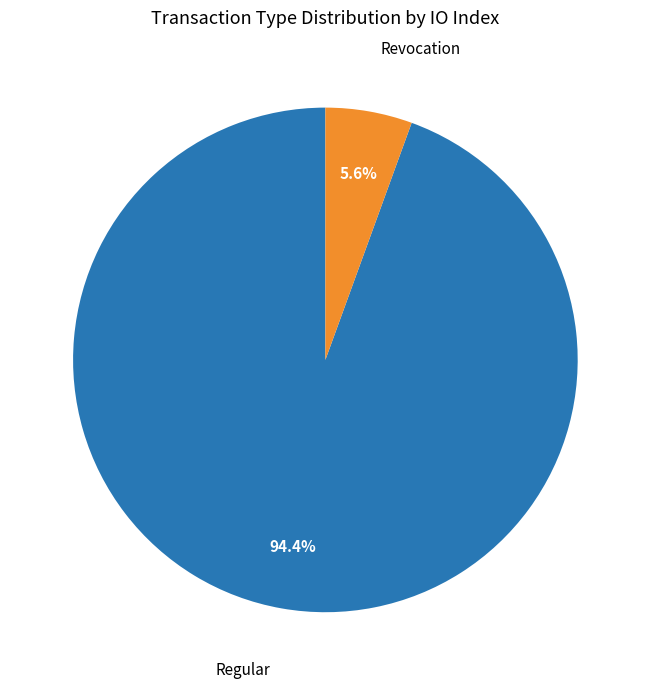

Does any single category account for the majority?

Yes